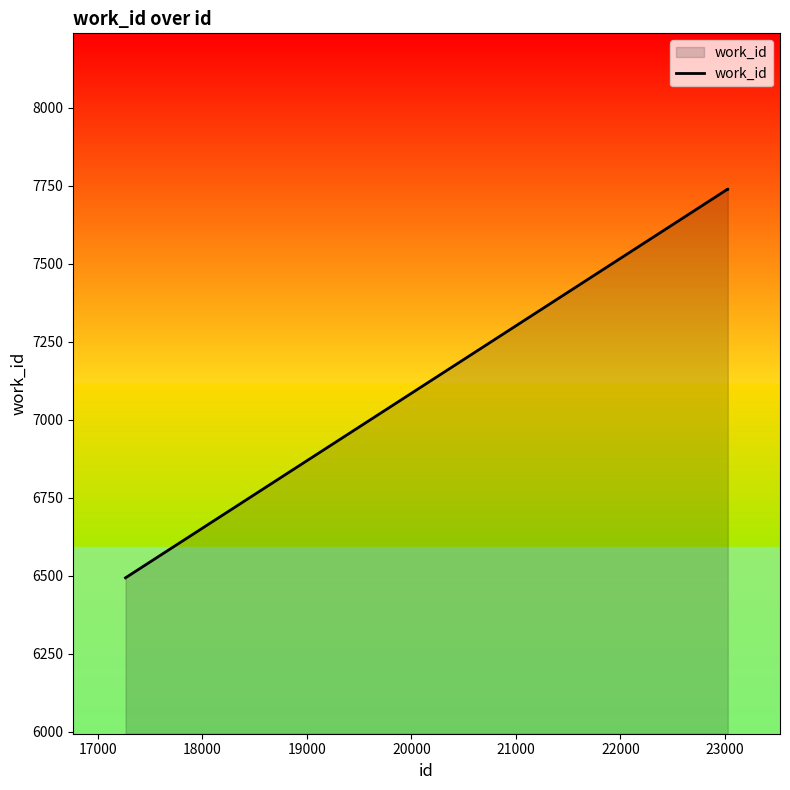

What is the difference between the maximum and minimum values?

1246